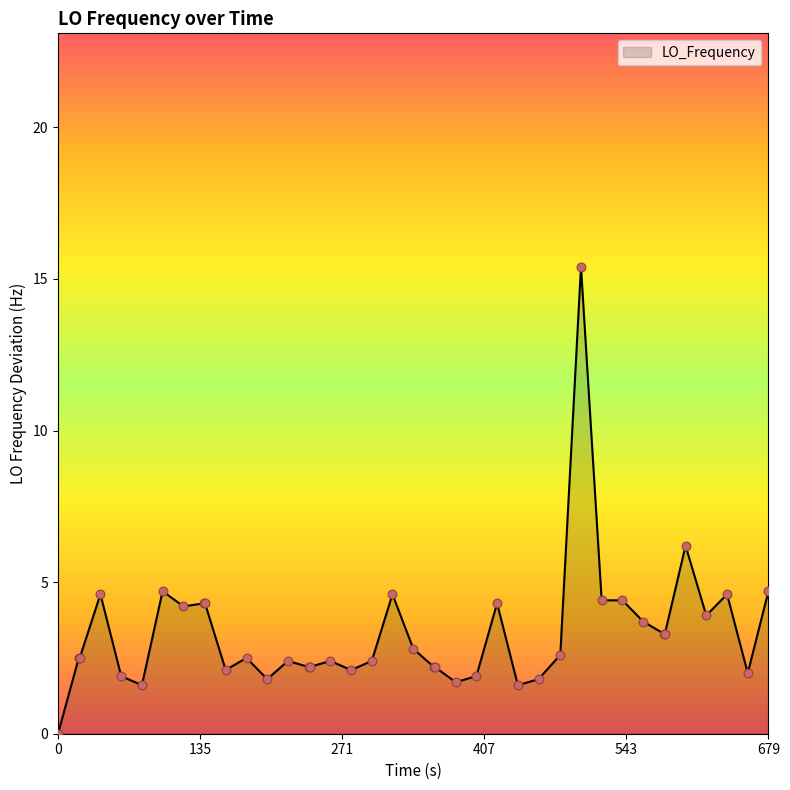

What is the greatest value displayed?

15.4